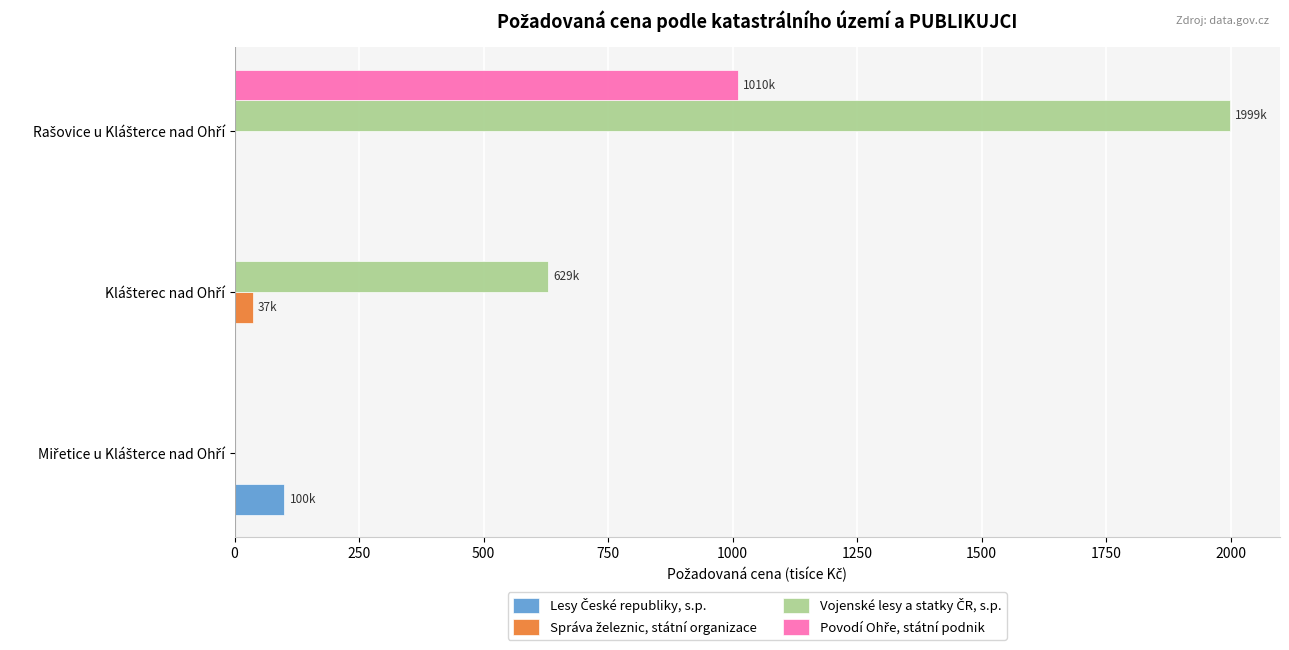

What is the greatest value displayed?

1999.2